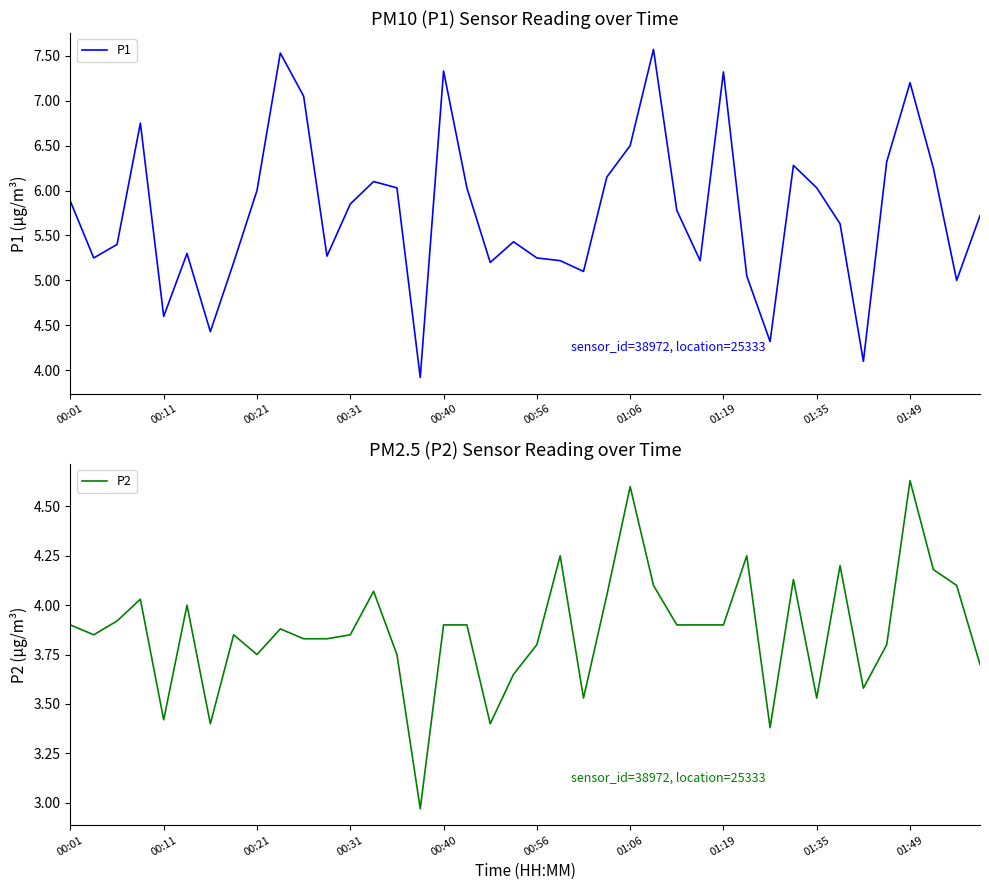

Count the number of categories in the chart.

40